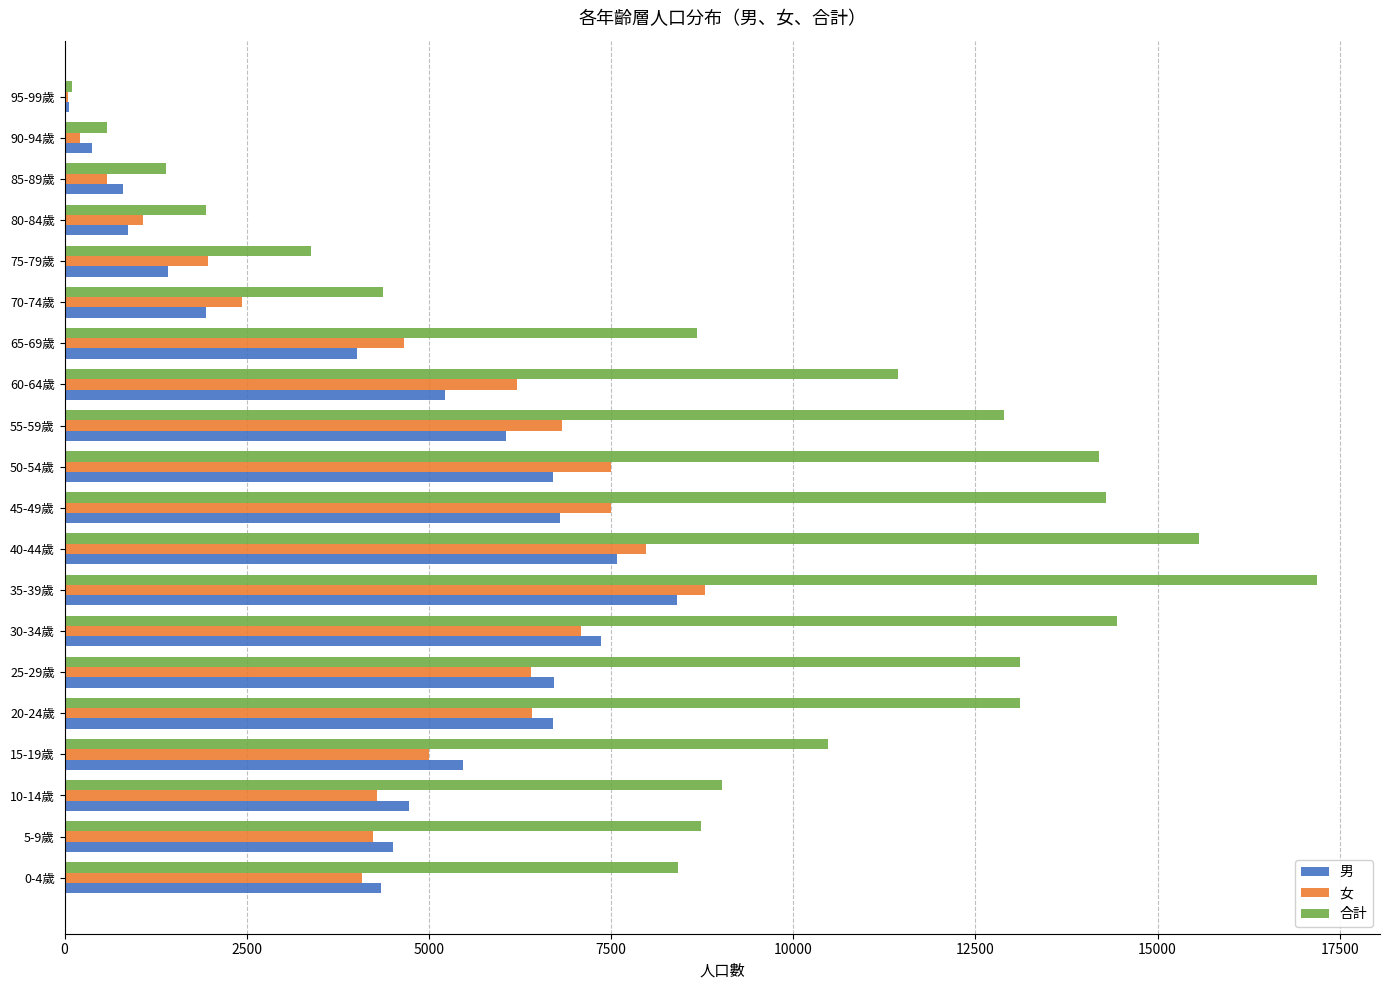

Which category has the highest value across all series?

35-39歲